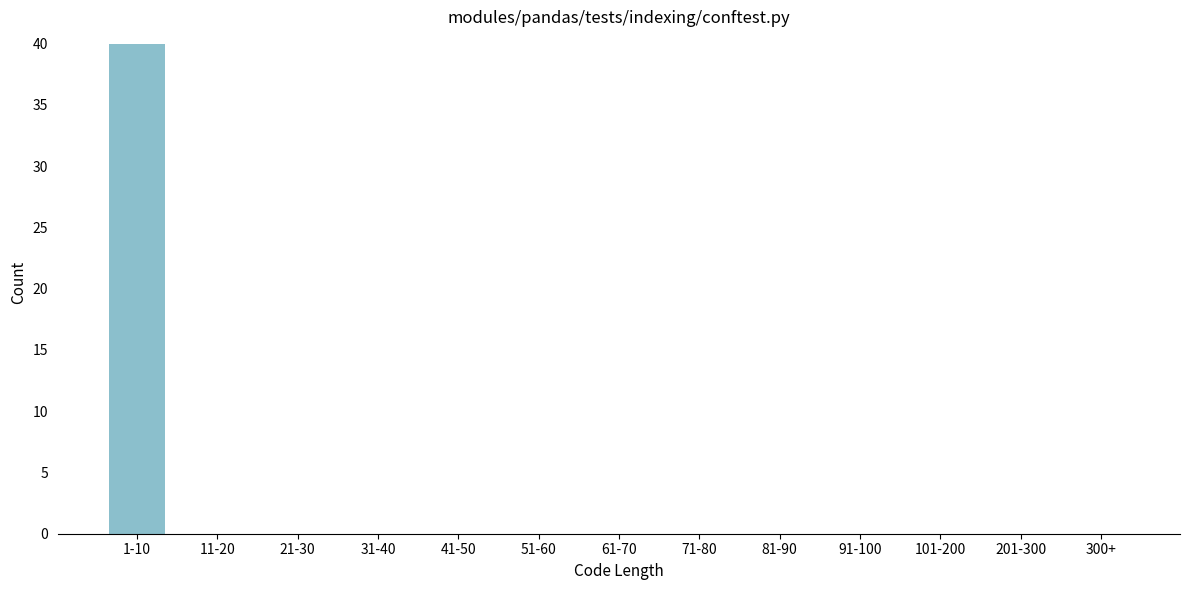

Reading right to left, transcribe all the data shown in this chart.

300+=0	201-300=0	101-200=0	91-100=0	81-90=0	71-80=0	61-70=0	51-60=0	41-50=0	31-40=0	21-30=0	11-20=0	1-10=40